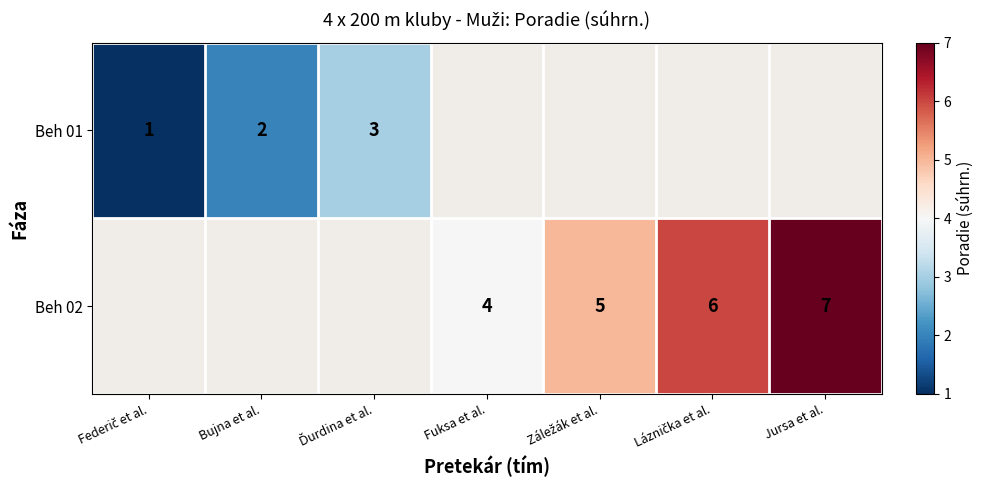

The value of Beh 01 at Bujna et al. is 3. True or false?

False